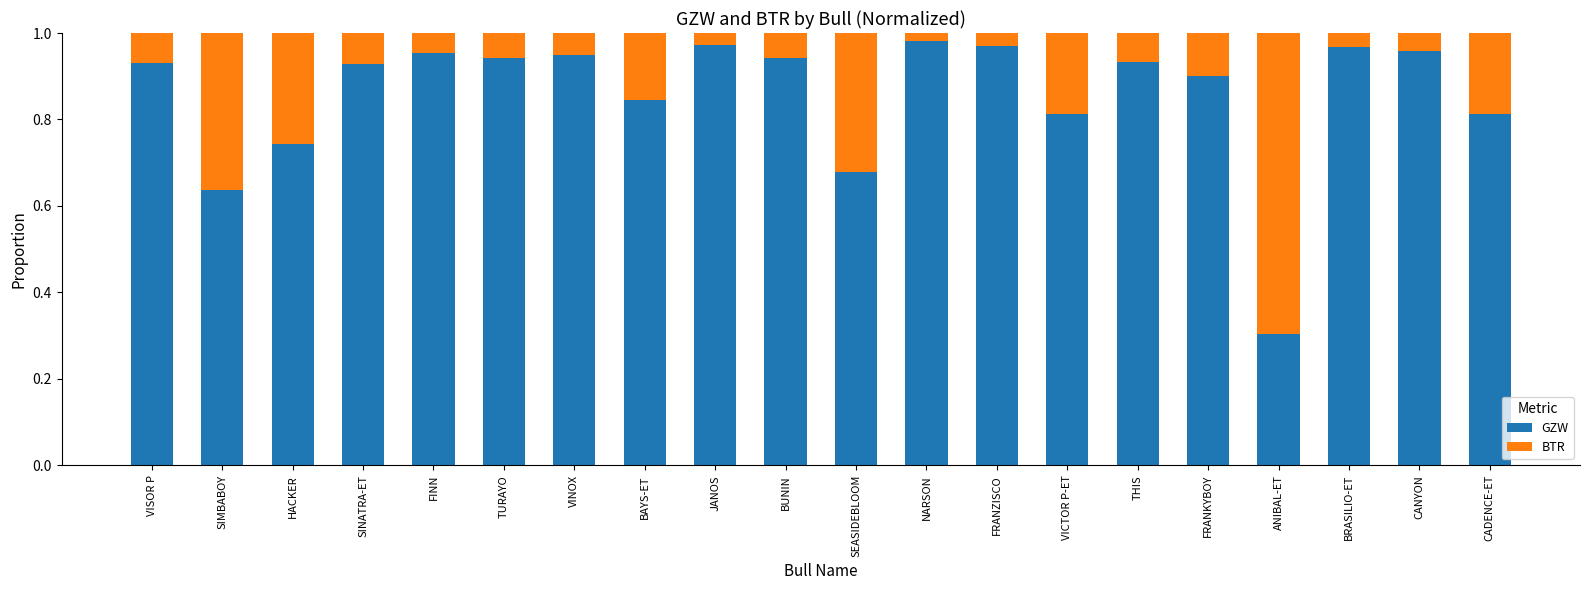

Which category has the lowest value in the GZW series?

ANIBAL-ET